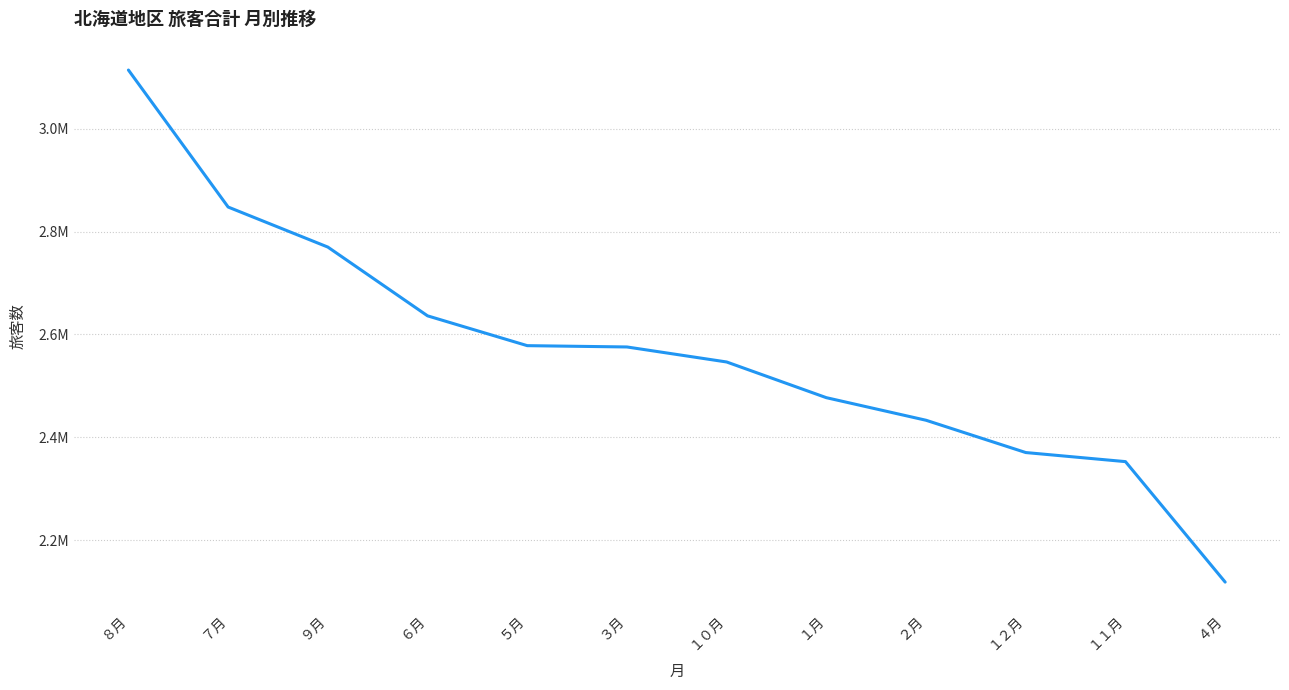

Reading left to right, list all the values displayed in this chart.

3113994	2847615	2769752	2636029	2578063	2575511	2546320	2476908	2432991	2370218	2352550	2118300